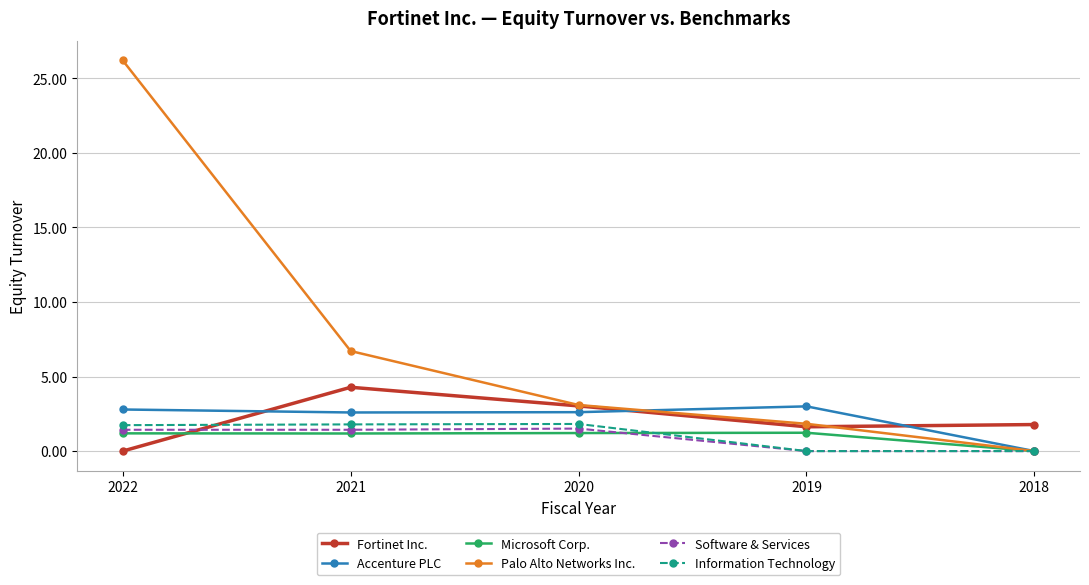

List the labels in order of Palo Alto Networks Inc. value, largest first.

2022, 2021, 2020, 2019, 2018